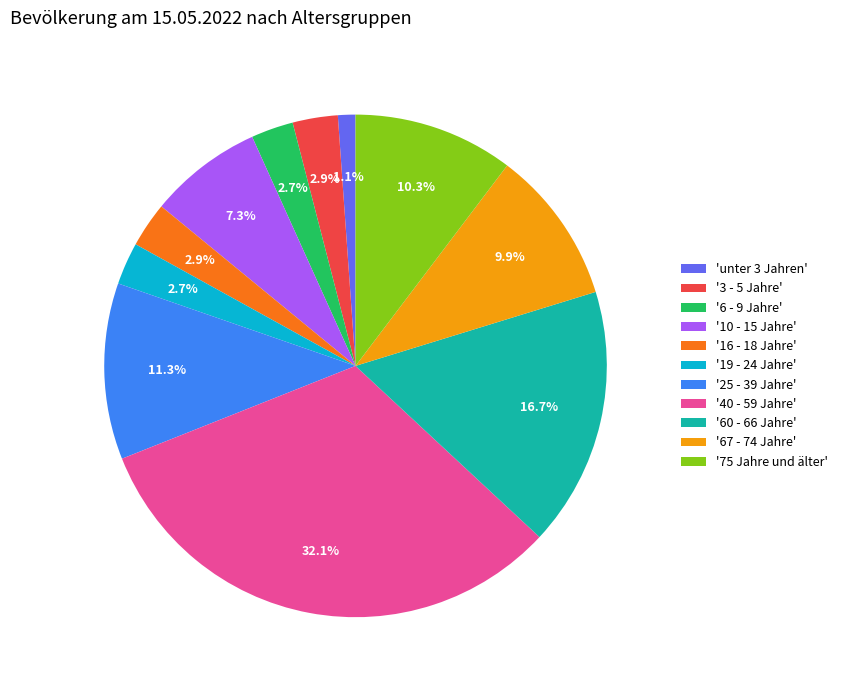

What is the smallest slice in the pie chart?

'unter 3 Jahren'